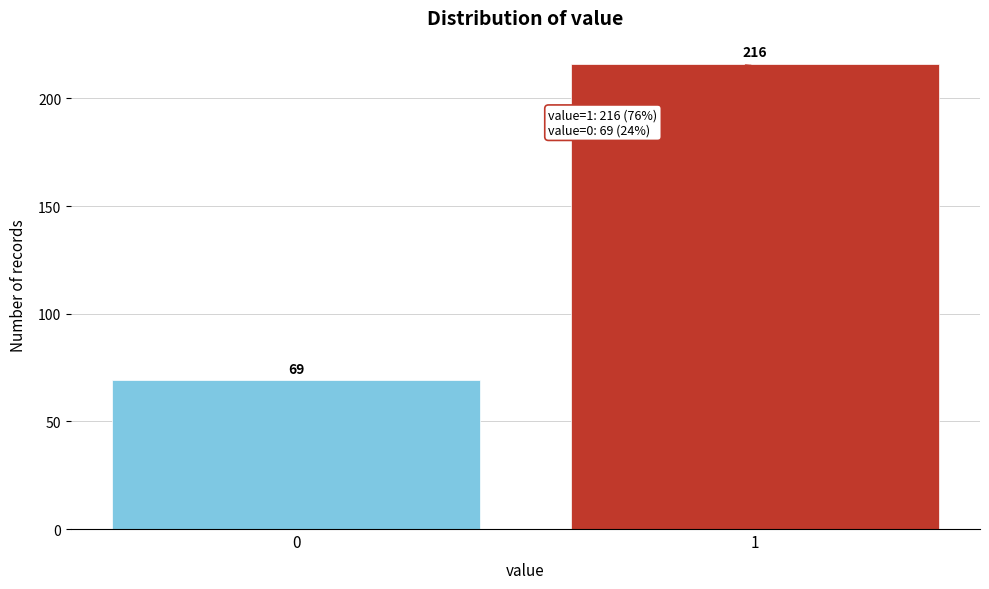

Reading left to right, extract all data points from this chart.

69	216